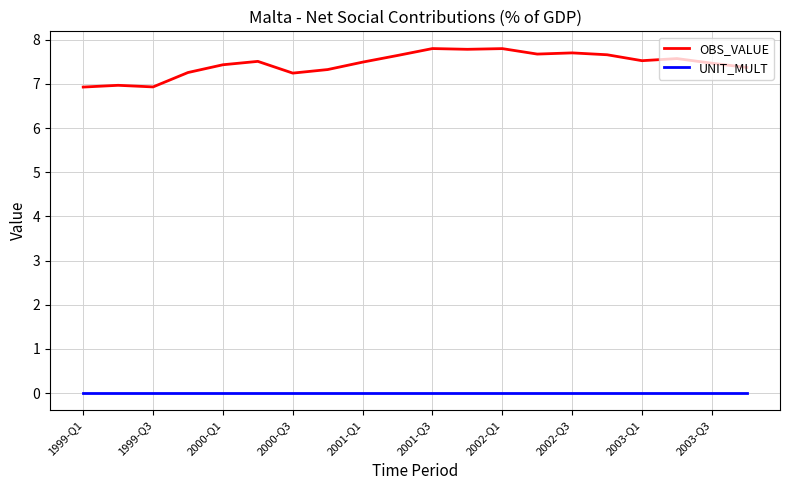

Which series has the largest range (max minus min)?

OBS_VALUE